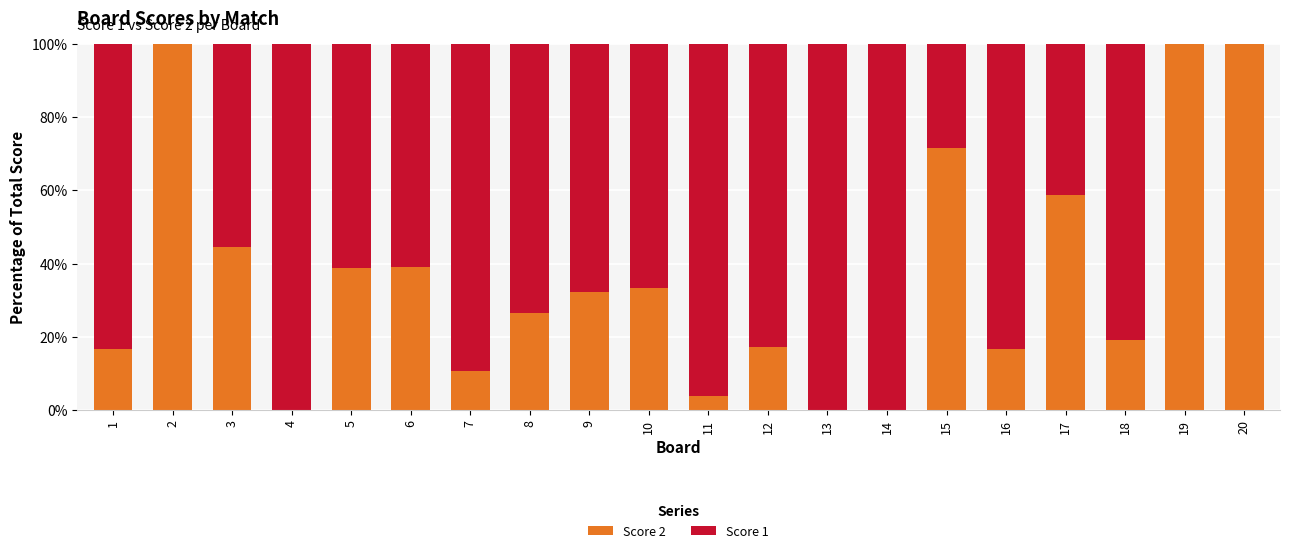

What is the highest value of the Score 2 series?

100.0